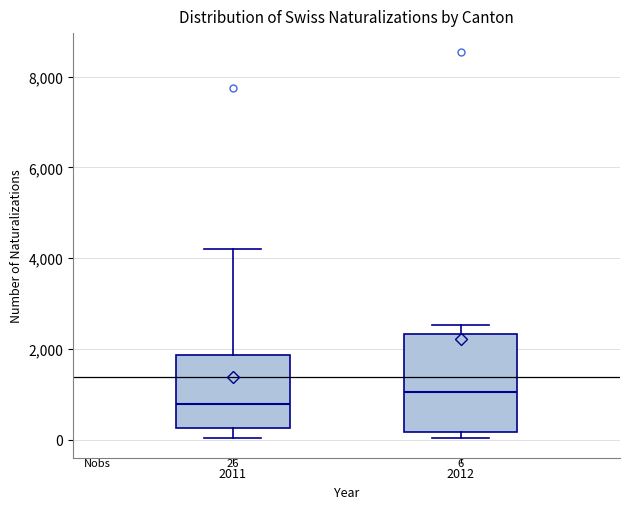

Comparing the boxes themselves (not the whiskers), which one is the tallest?

2012